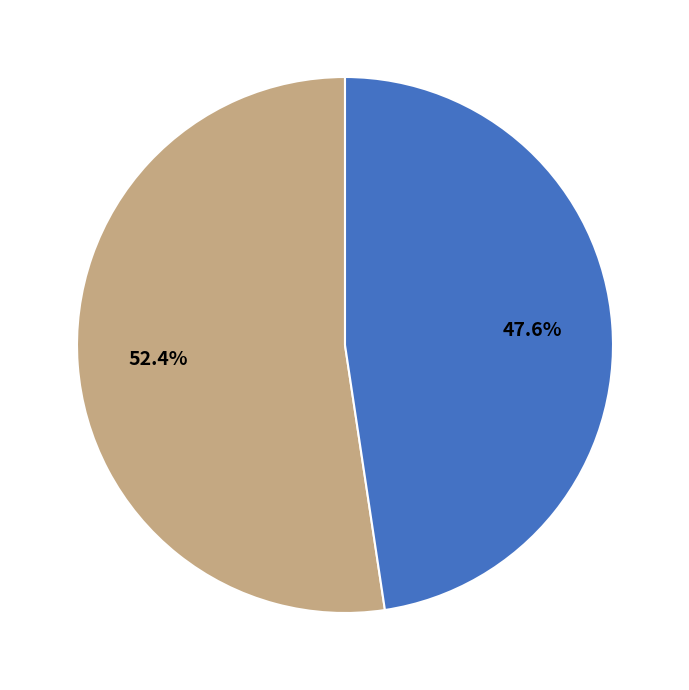

Is there any slice that represents more than half of the pie?

Yes